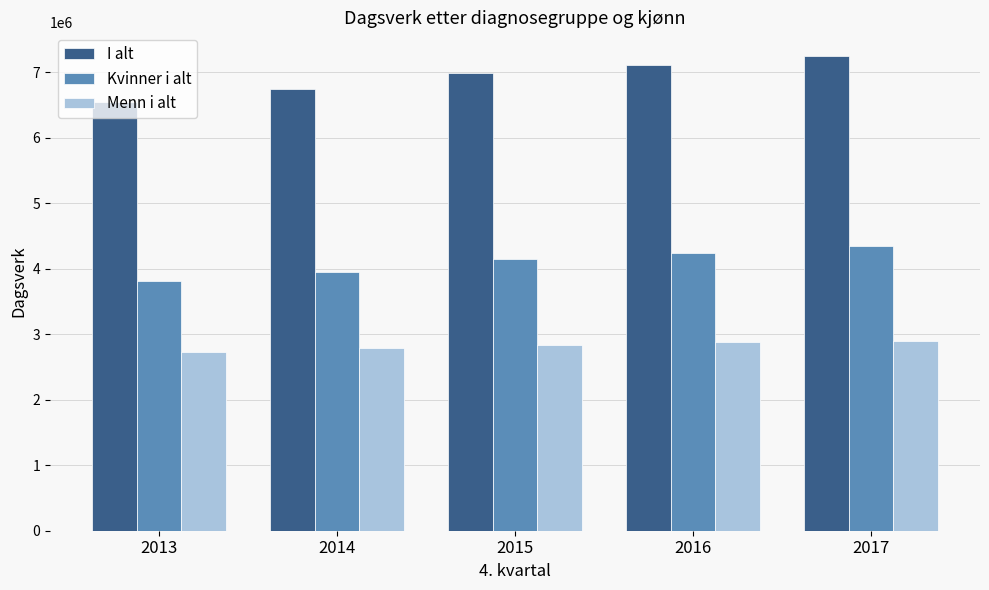

At which category is the sum across all series the highest?

2017